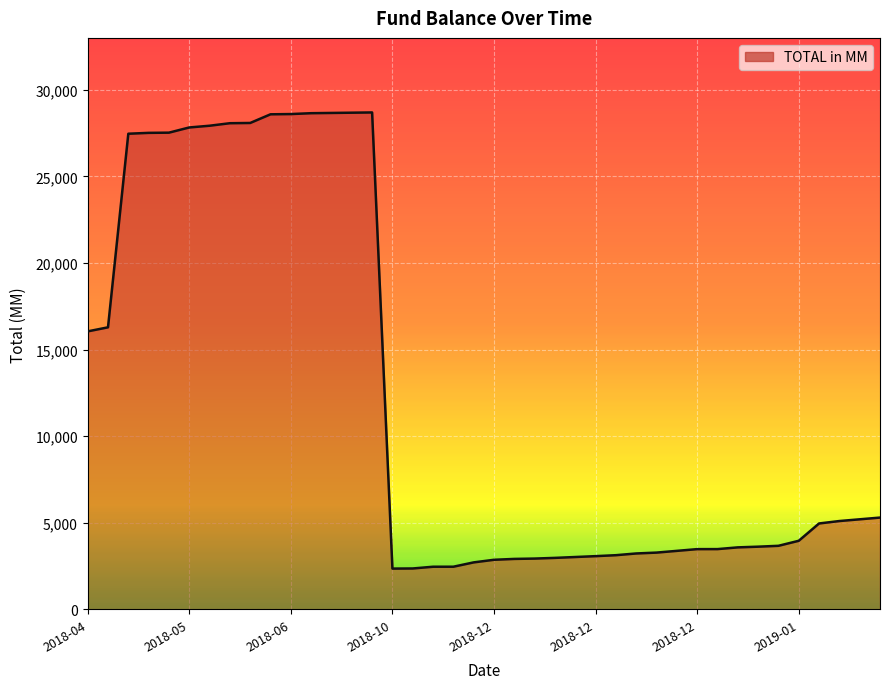

What is the greatest value displayed?

28693.0